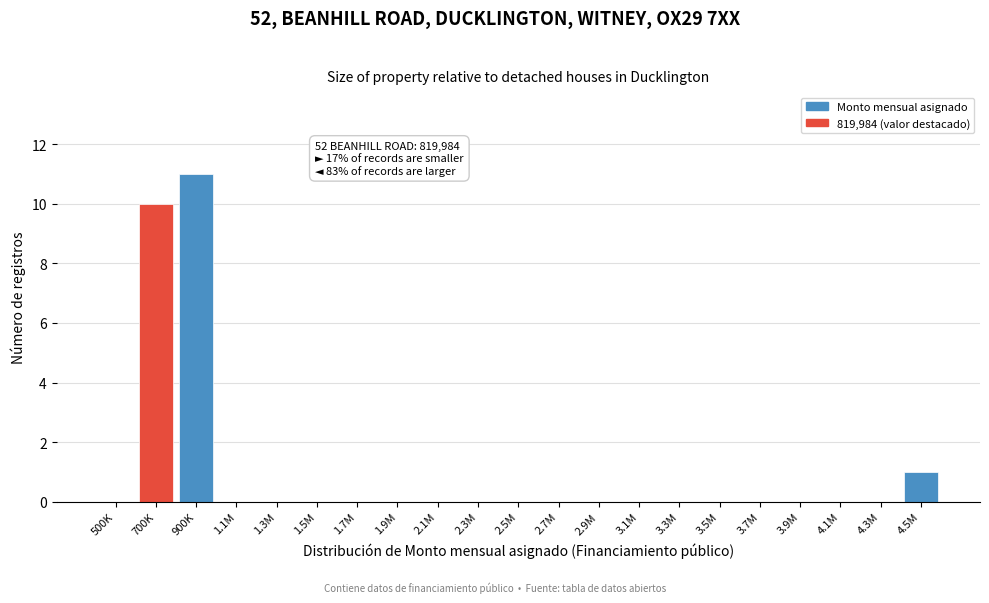

Reading left to right, extract all data points from this chart.

500K=0	700K=10	900K=11	1.1M=0	1.3M=0	1.5M=0	1.7M=0	1.9M=0	2.1M=0	2.3M=0	2.5M=0	2.7M=0	2.9M=0	3.1M=0	3.3M=0	3.5M=0	3.7M=0	3.9M=0	4.1M=0	4.3M=0	4.5M=1